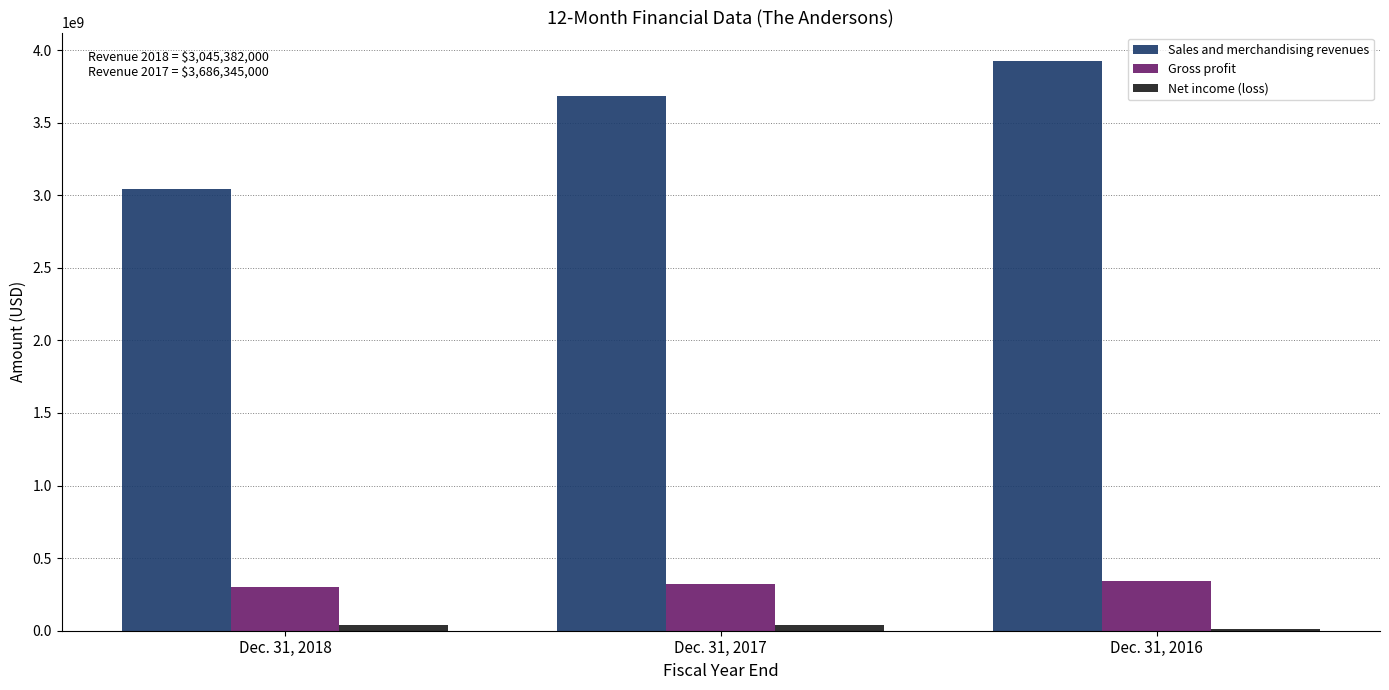

What is the sum of all Sales and merchandising revenues values?

10656517000